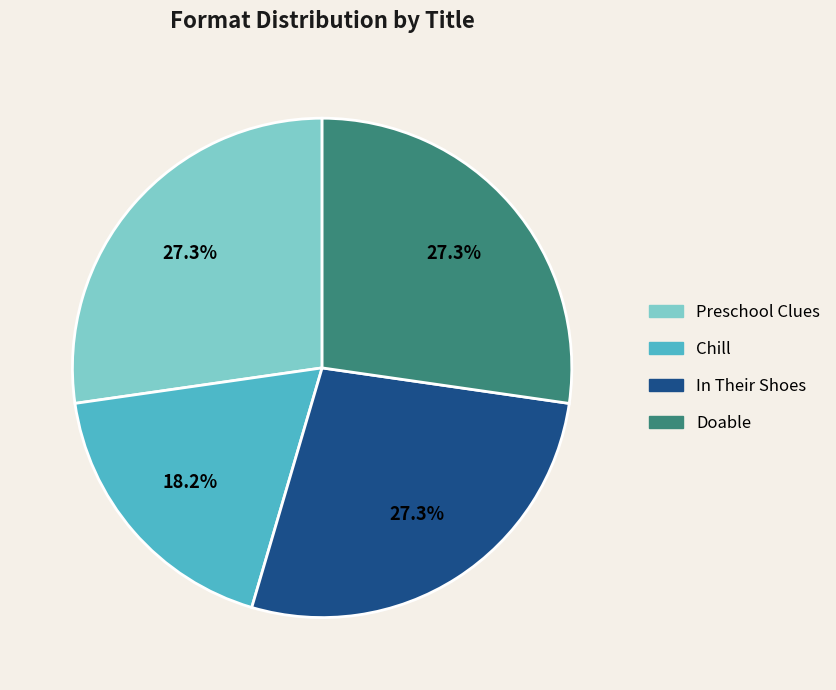

Which category has the smallest portion of the pie?

Chill